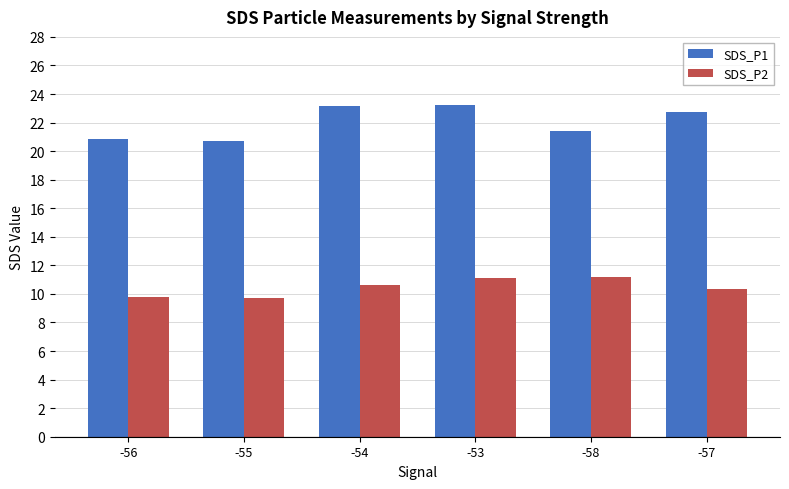

The SDS_P1 series shows 22.7 at -57. True or false?

True